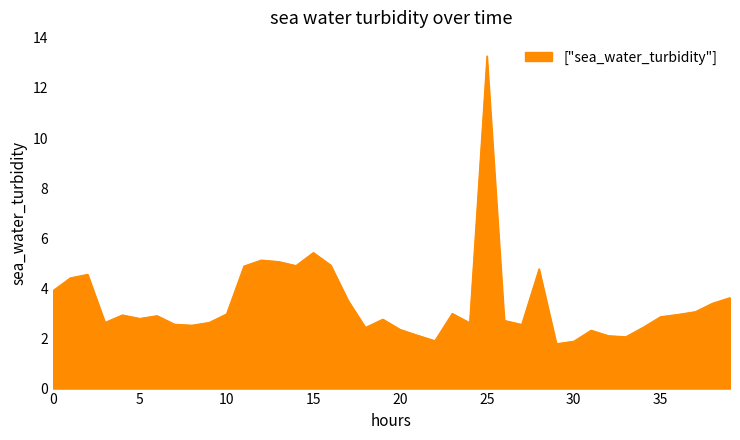

What is the difference between the maximum and minimum values?

11.5